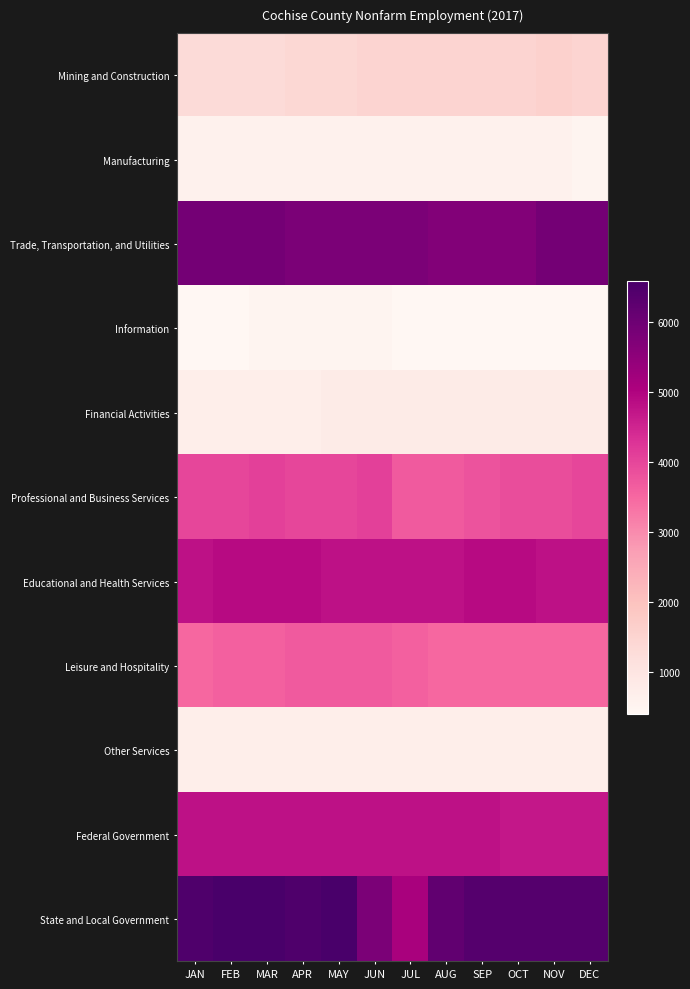

At which category does the chart reach its peak across all series?

FEB